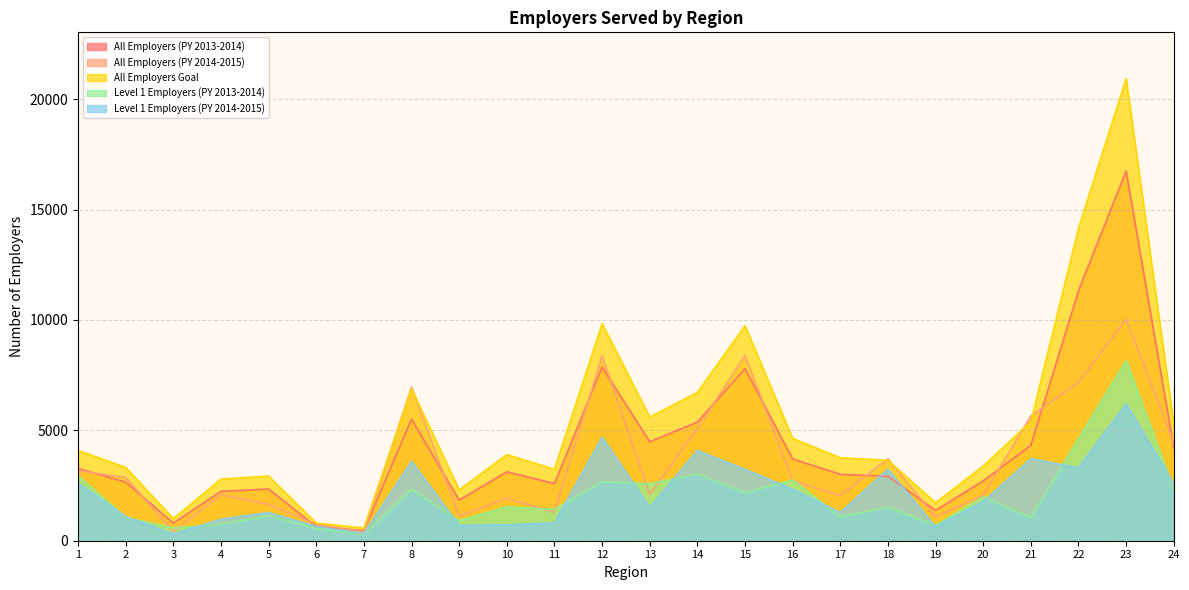

What is the total value across all series at 7?

2032.2